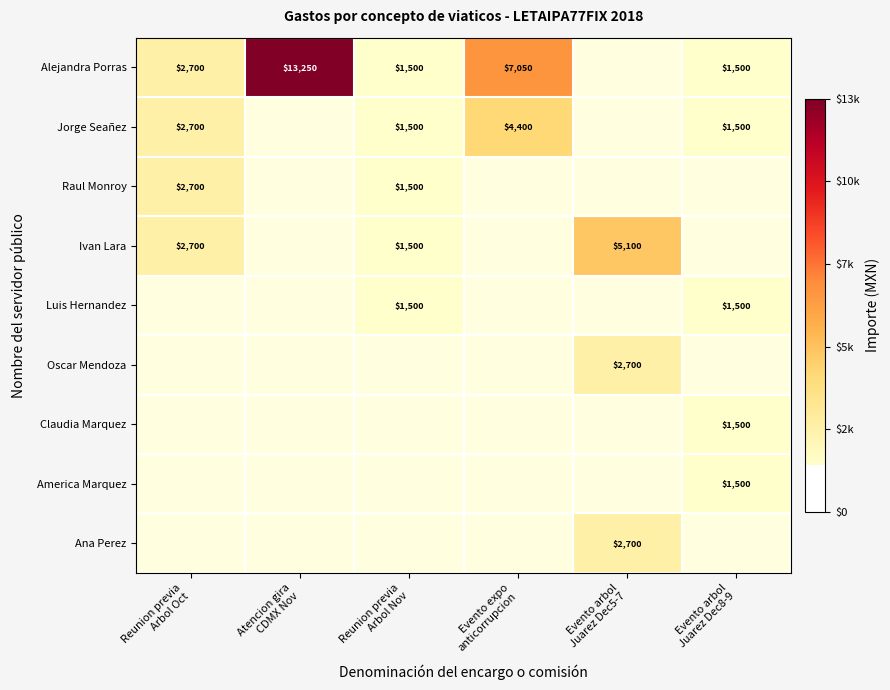

Which has a higher value, Evento expo
anticorrupcion or Reunion previa
Arbol Nov?

Evento expo
anticorrupcion